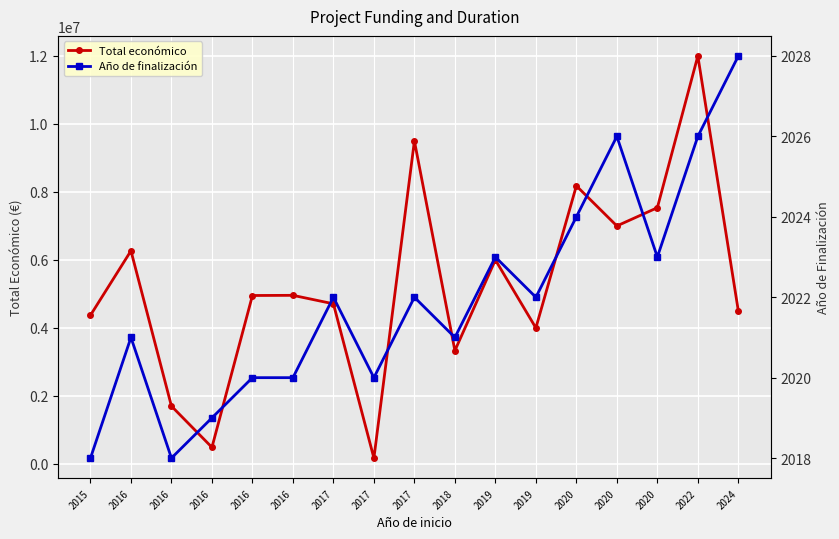

At which label does Año de finalización reach its peak?

2024